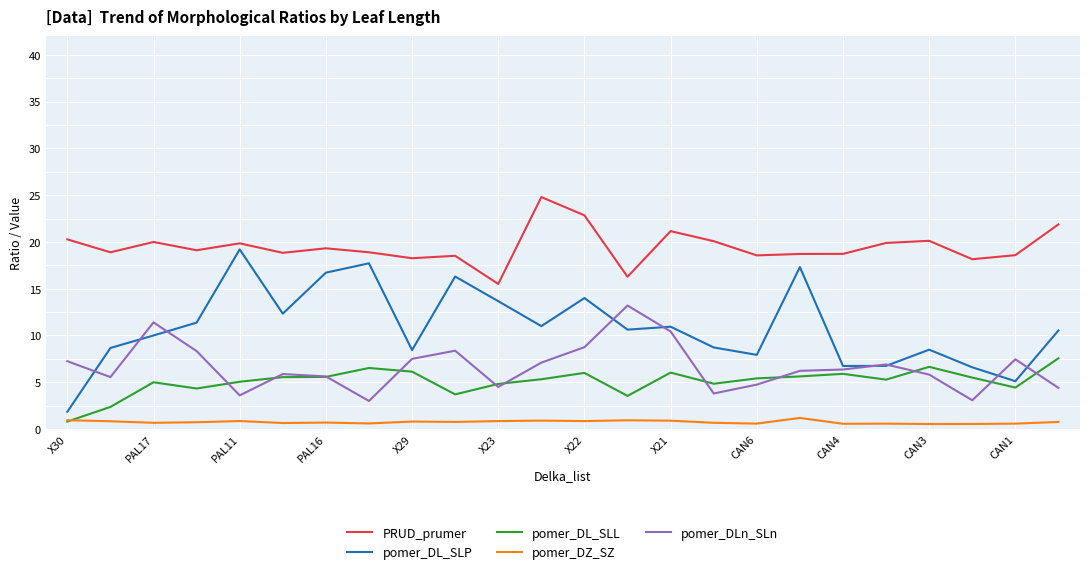

List the series in order of their peak value, lowest first.

pomer_DZ_SZ, pomer_DL_SLL, pomer_DLn_SLn, pomer_DL_SLP, PRUD_prumer